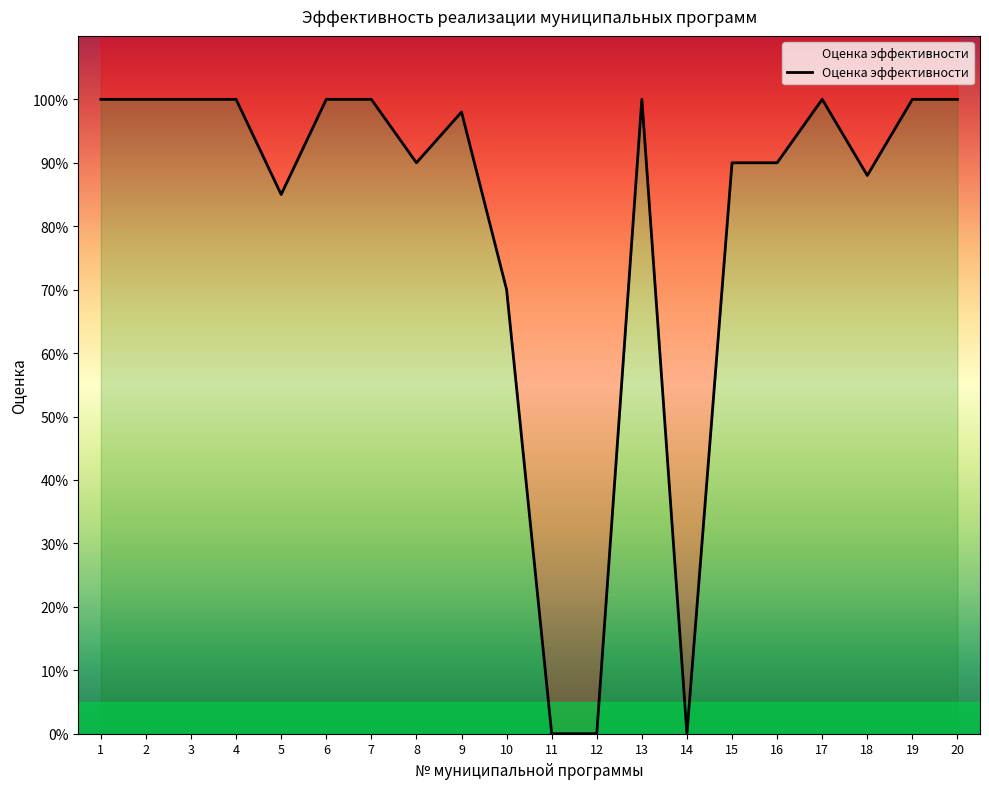

Reading right to left, list all the values displayed in this chart.

1.0	1.0	0.9	1.0	0.9	0.9	0.0	1.0	0.0	0.0	0.7	1.0	0.9	1.0	1.0	0.8	1.0	1.0	1.0	1.0